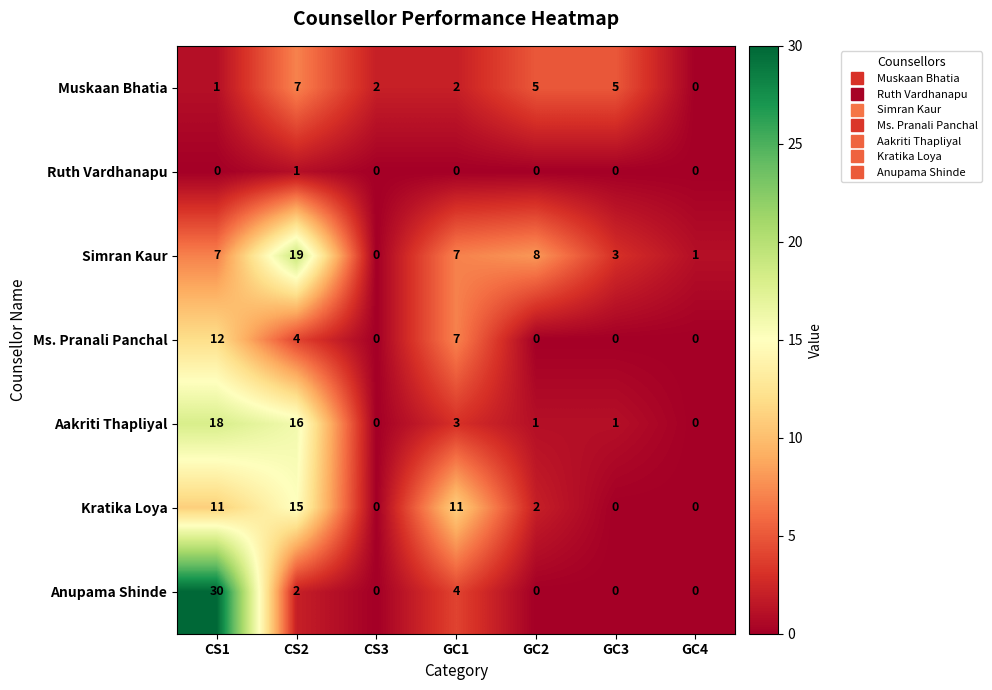

The value of Ruth Vardhanapu at GC4 is 0. True or false?

True